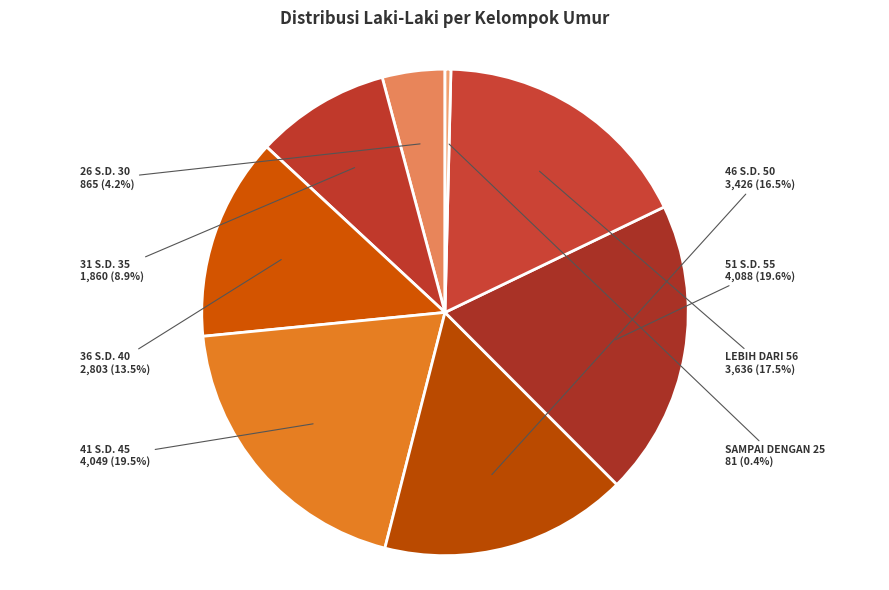

Is there a majority slice in this chart?

No